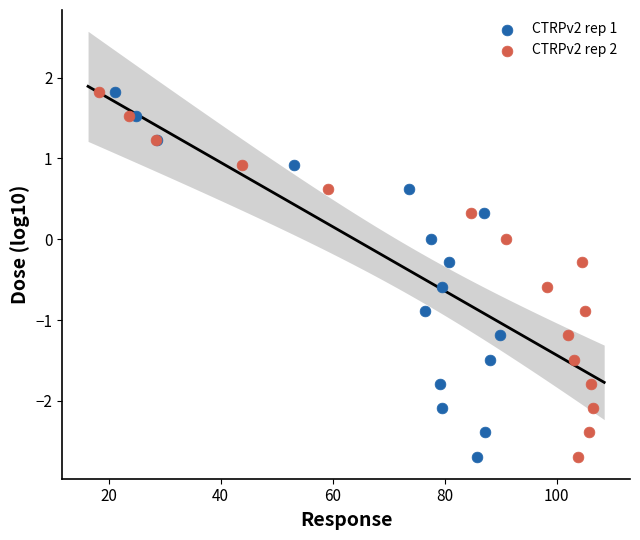

What are all the series names shown in the legend?

CTRPv2 rep 1, CTRPv2 rep 2